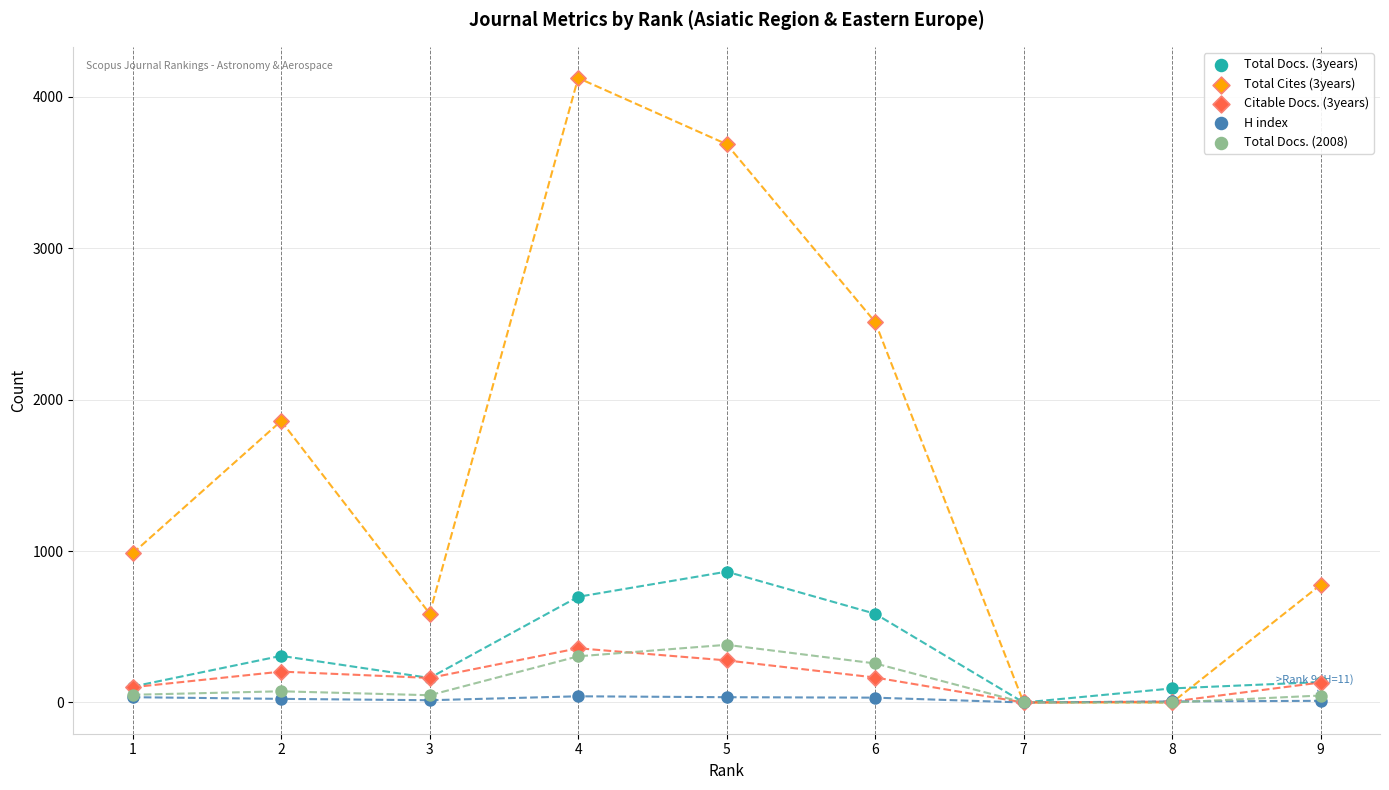

Across all series, what Y value is closest to 2062?

1859